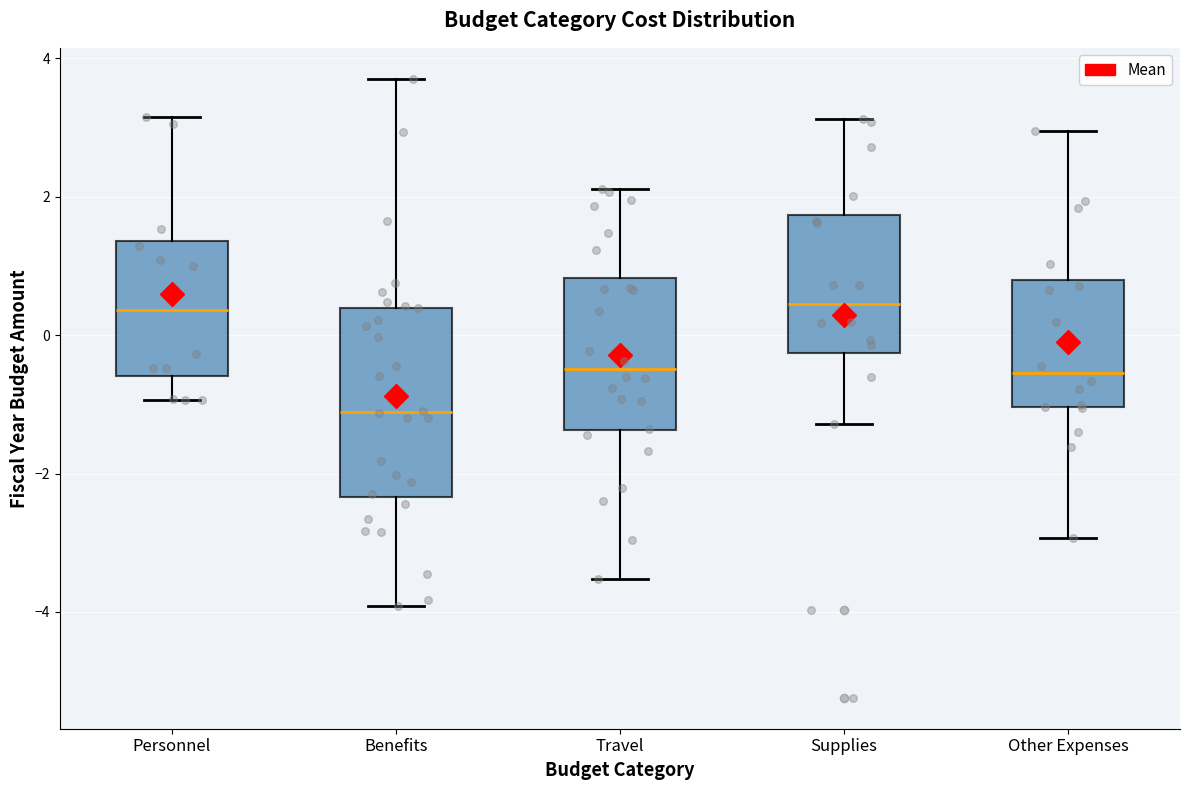

Where does the upper whisker of the box for Supplies end on the y-axis? The values are not printed on the chart, so give them approximately, as read against the axis.

3.2